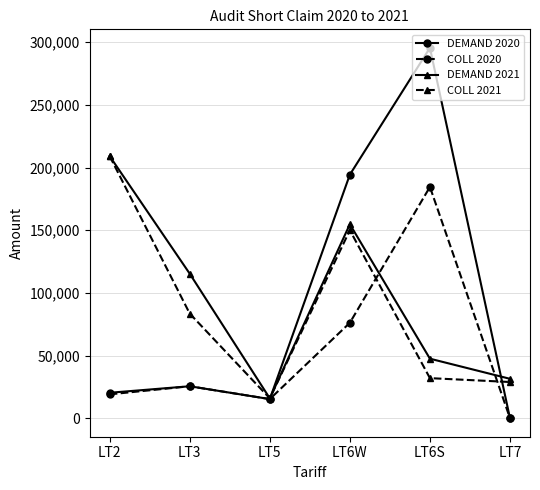

Which series has the largest total across all categories?

DEMAND 2021